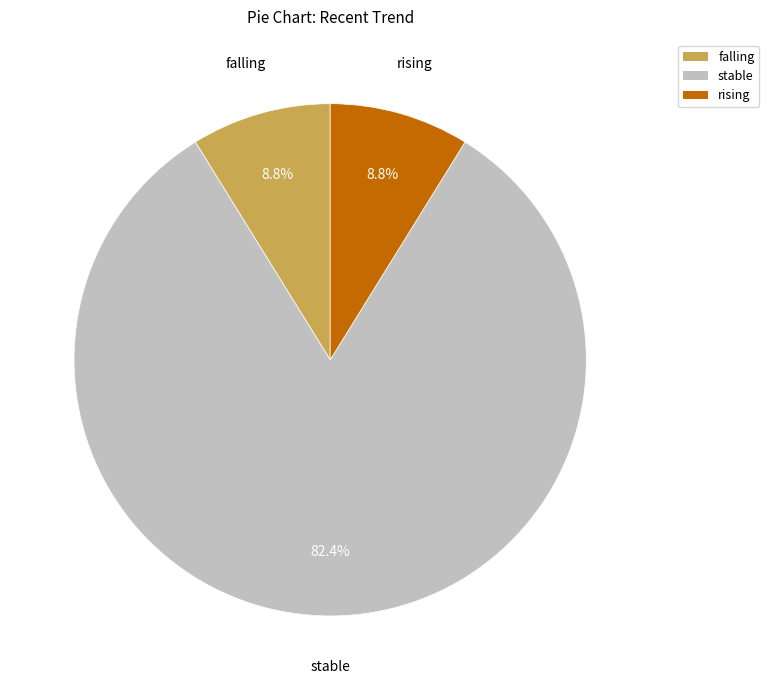

Count the number of slices in the pie.

3